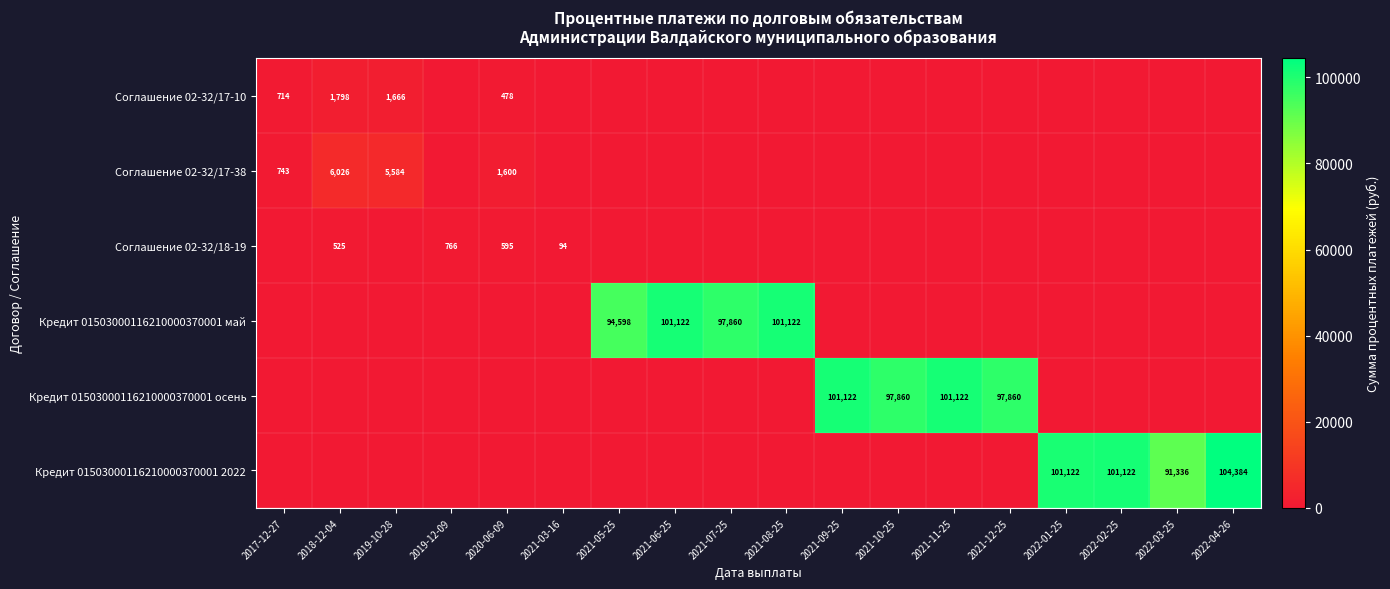

What is the total value across all series at 2019-12-09?

766.3